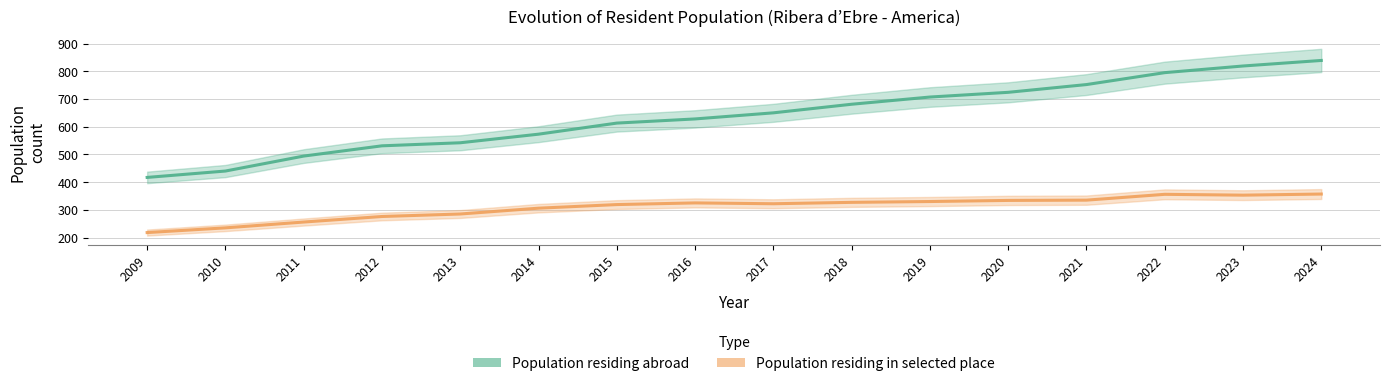

At which category does Population residing in selected place reach its first local valley?

2017